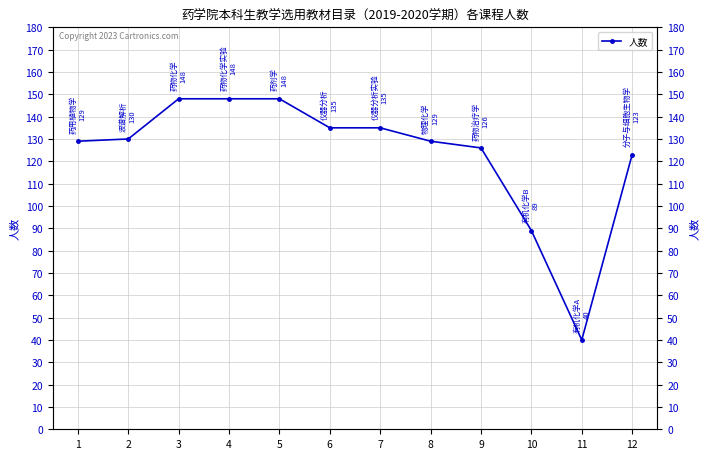

Reading right to left, extract all data points from this chart.

12=123	11=40	10=89	9=126	8=129	7=135	6=135	5=148	4=148	3=148	2=130	1=129